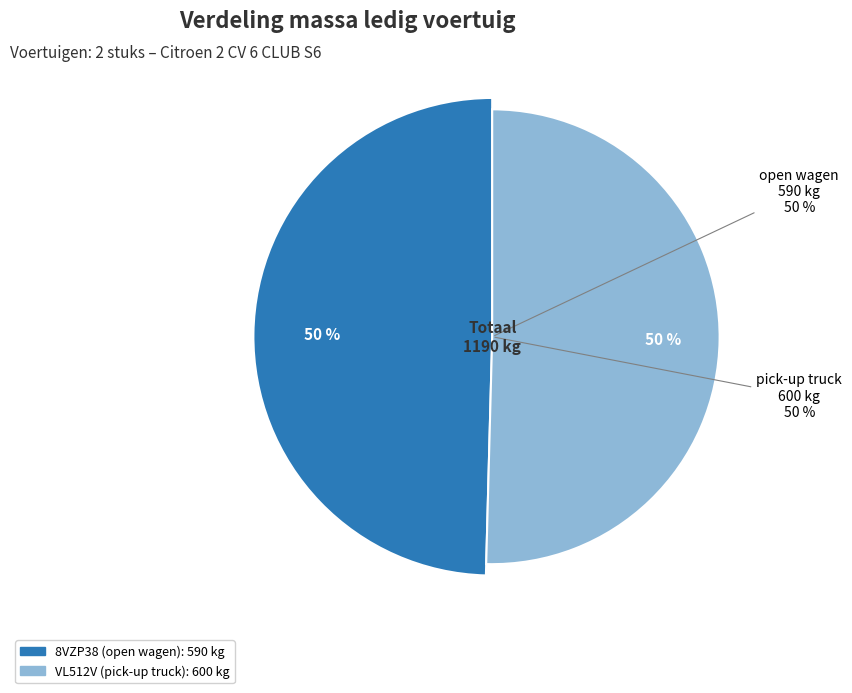

Which has a higher value, VL512V (pick-up truck) or 8VZP38 (open wagen)?

VL512V (pick-up truck)